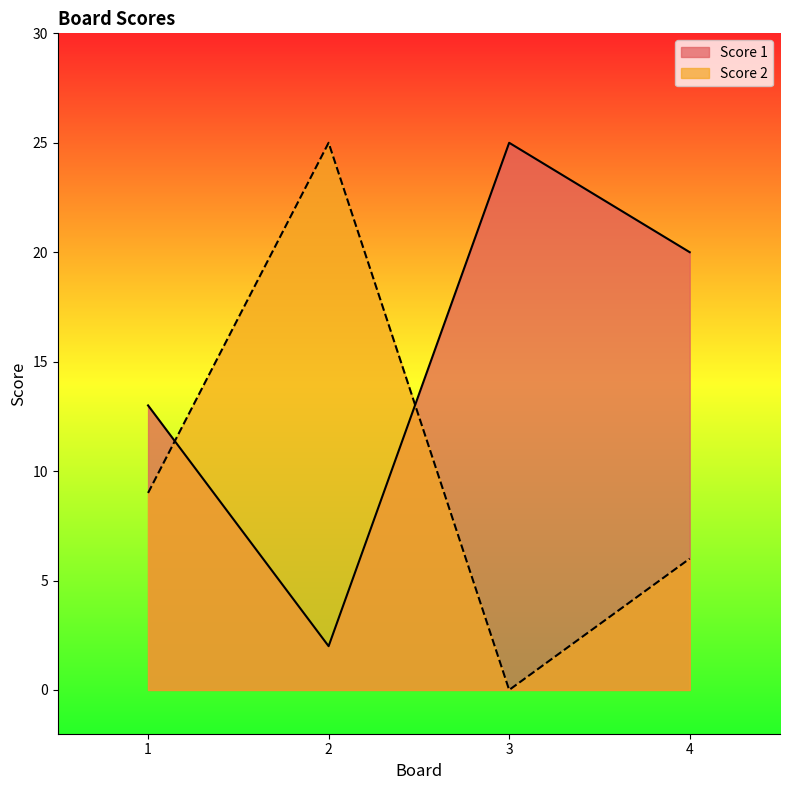

Which series has the largest range (max minus min)?

Score 2